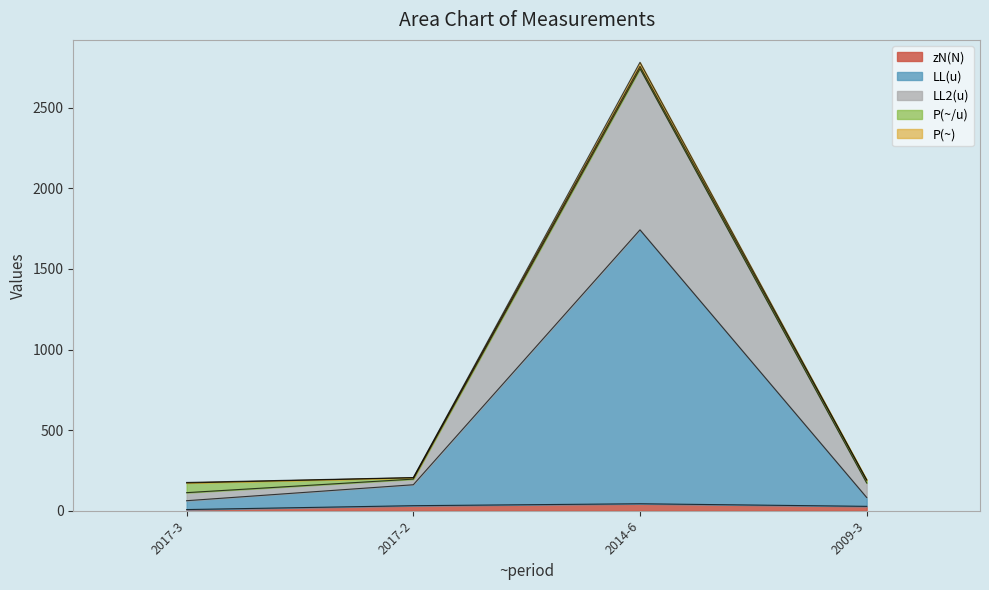

Is it true that zN(N) equals 24.5 at 2014-6?

False